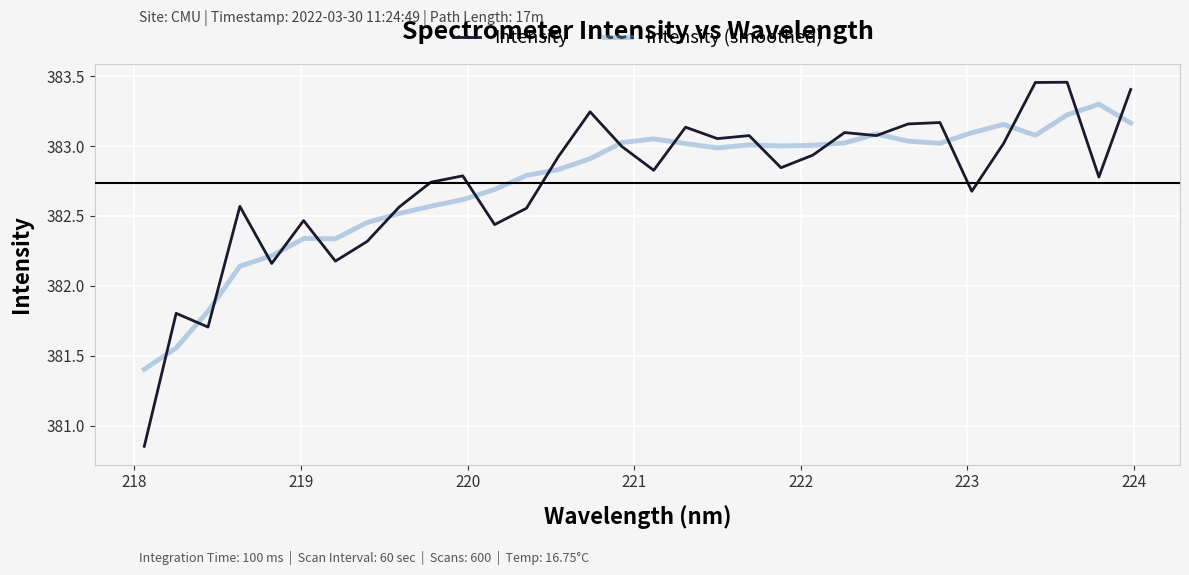

Rank the series by their maximum value, from highest to lowest.

Intensity, Intensity (smoothed)